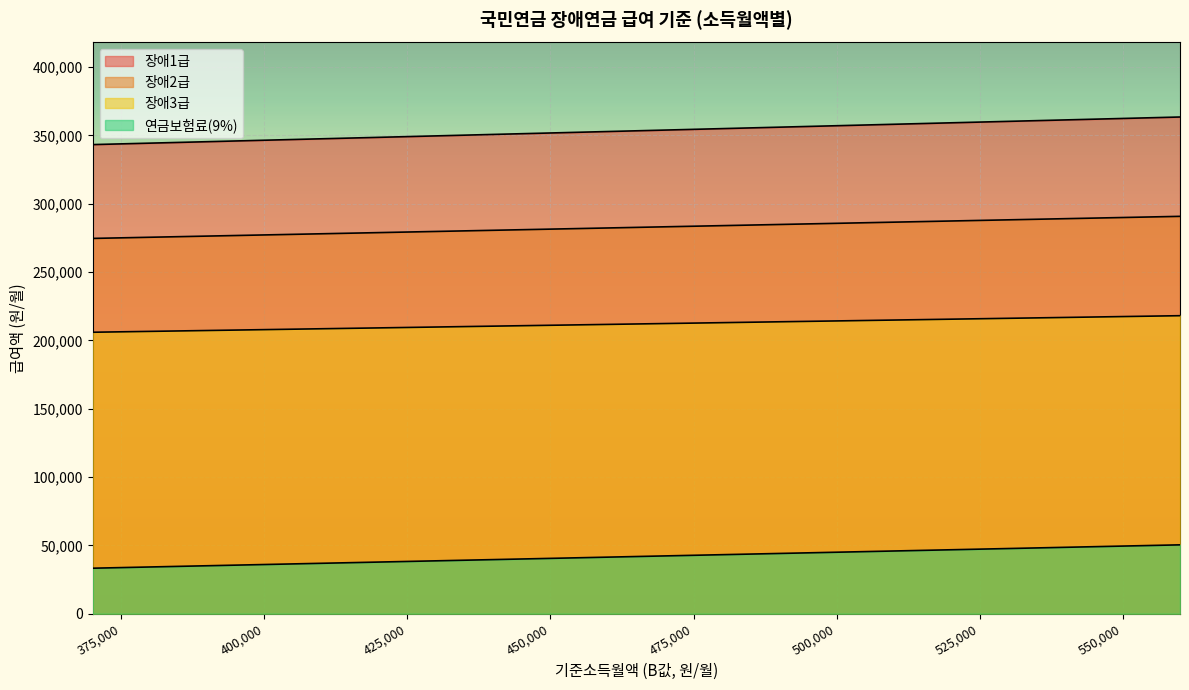

List the series in order of their overall mean, lowest first.

연금보험료(9%), 장애3급, 장애2급, 장애1급